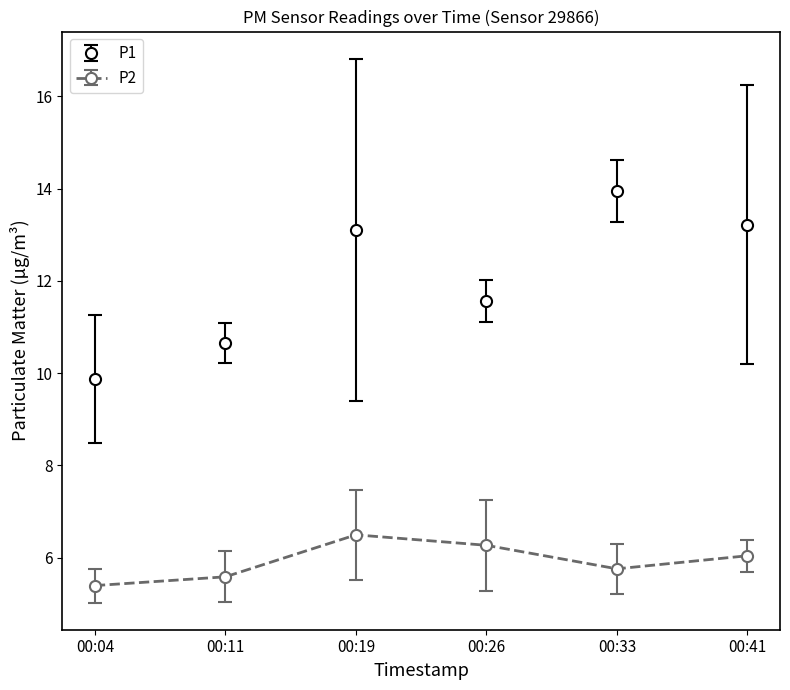

Where is the first local maximum for P1?

00:19